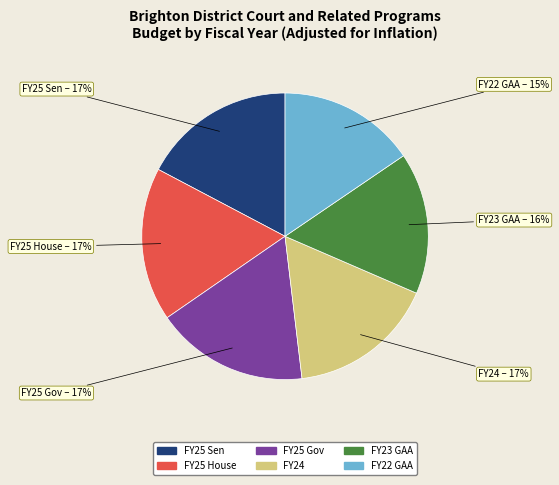

How many slices are in this pie chart?

6